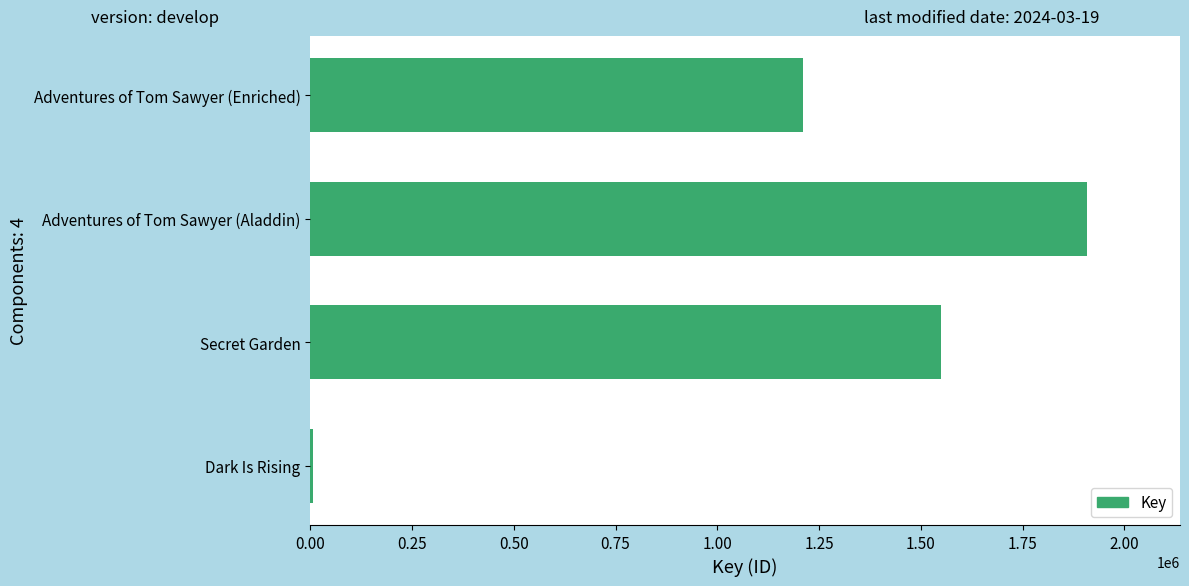

What is the sum of all values?

4671653